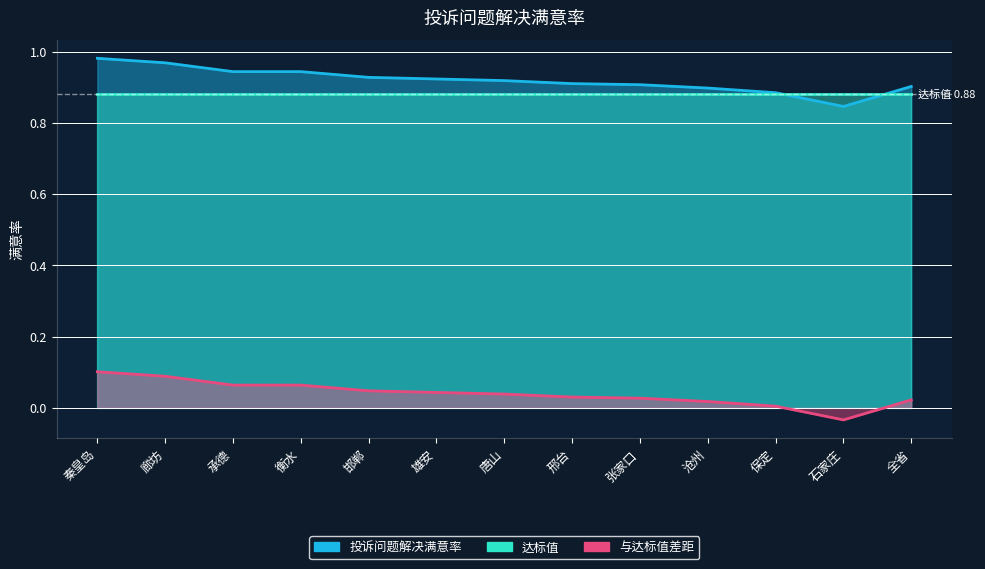

Rank the series at 邯郸 from highest to lowest value.

投诉问题解决满意率, 与达标值差距